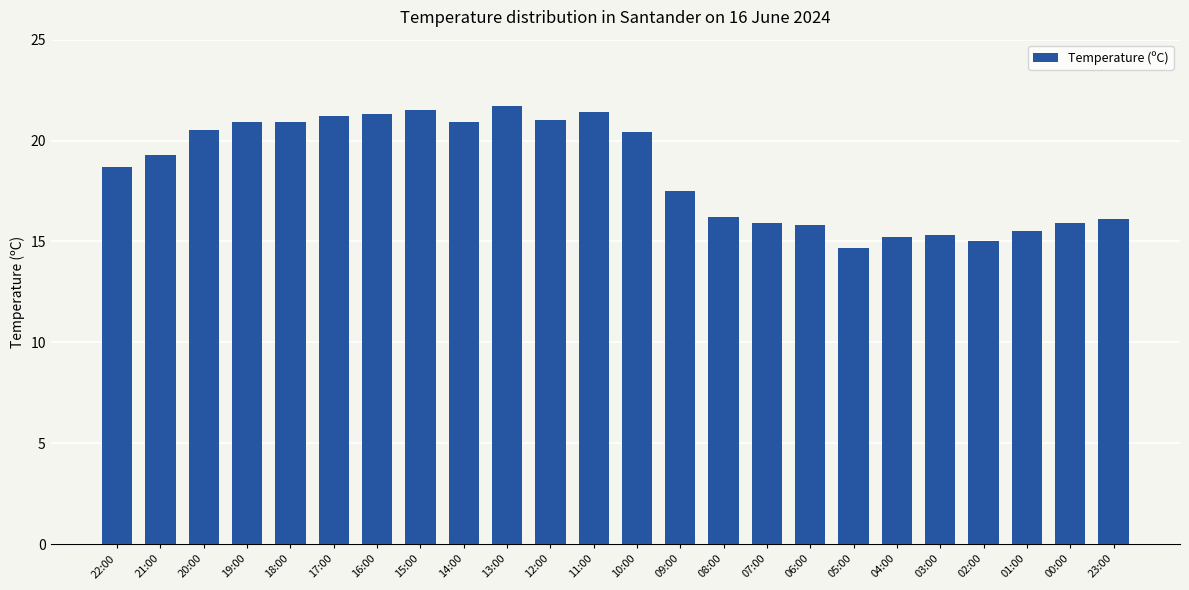

How many categories are shown in the chart?

24